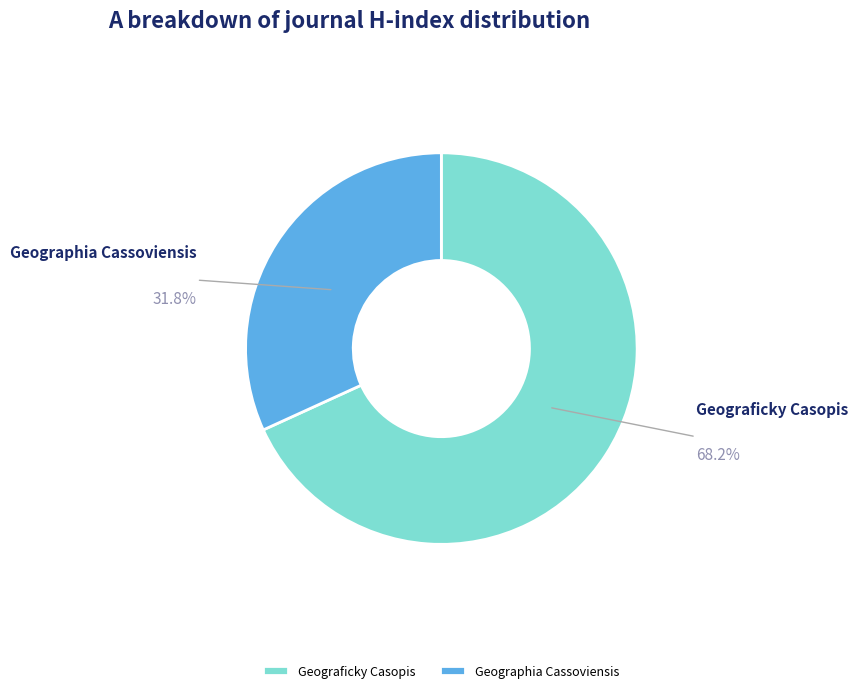

Which slice is the largest?

Geograficky Casopis